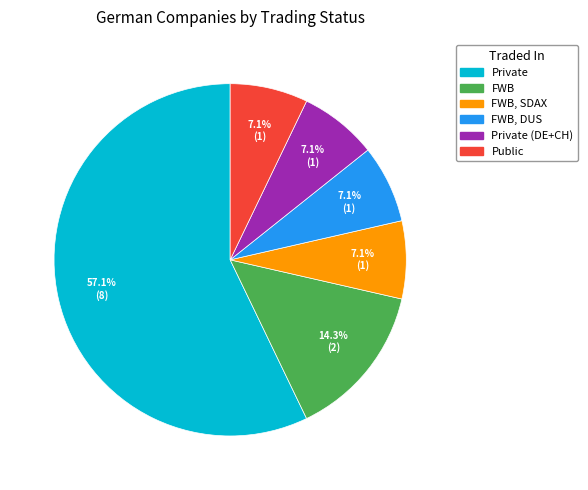

Does Private account for over 50% of the chart?

Yes